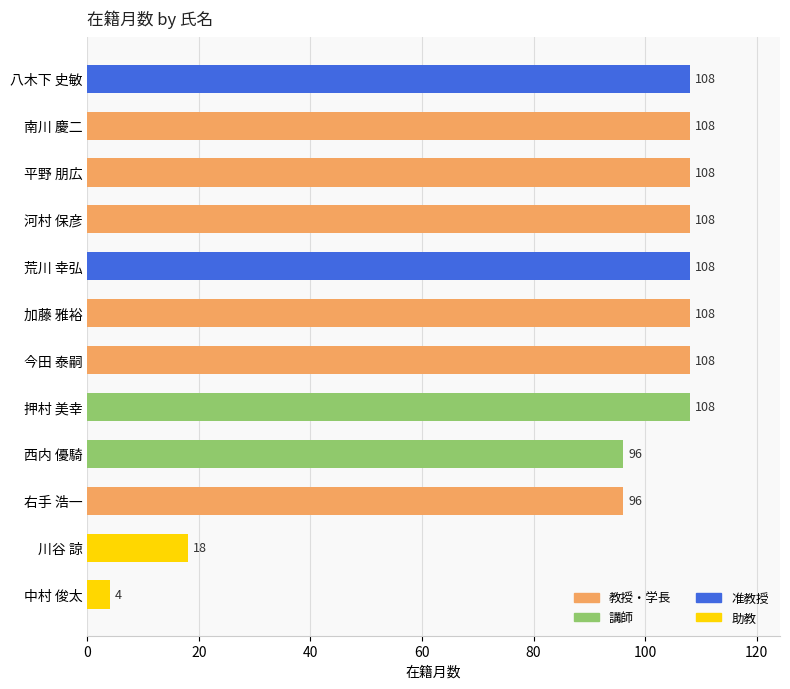

Which category has the lowest value across all series?

中村 俊太